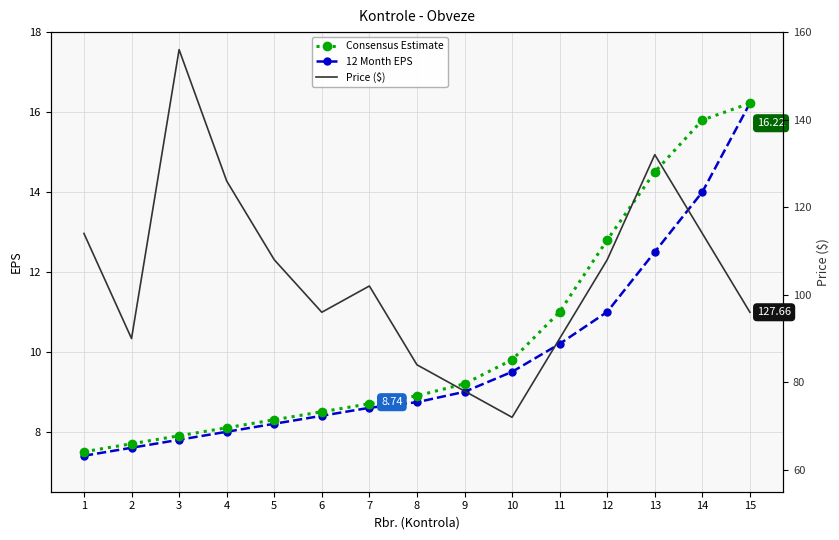

True or false: 12 Month EPS and Price ($) intersect in this chart.

False